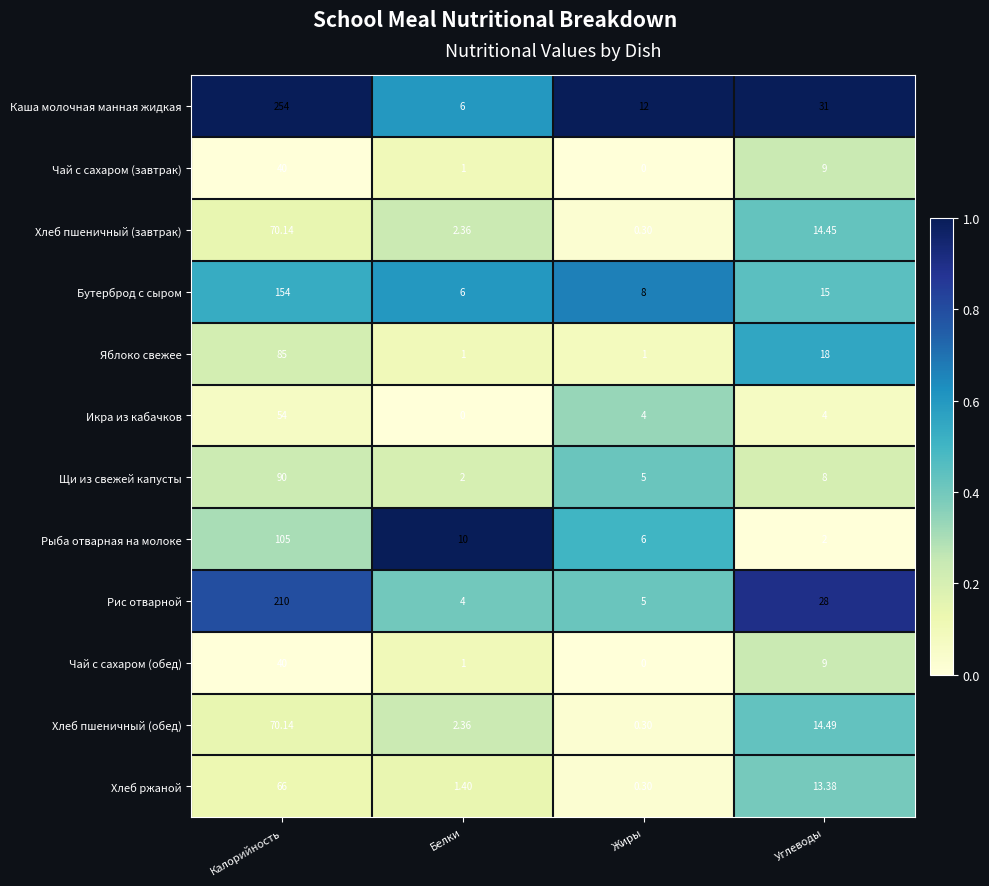

Which series has the largest total across all categories?

Каша молочная манная жидкая